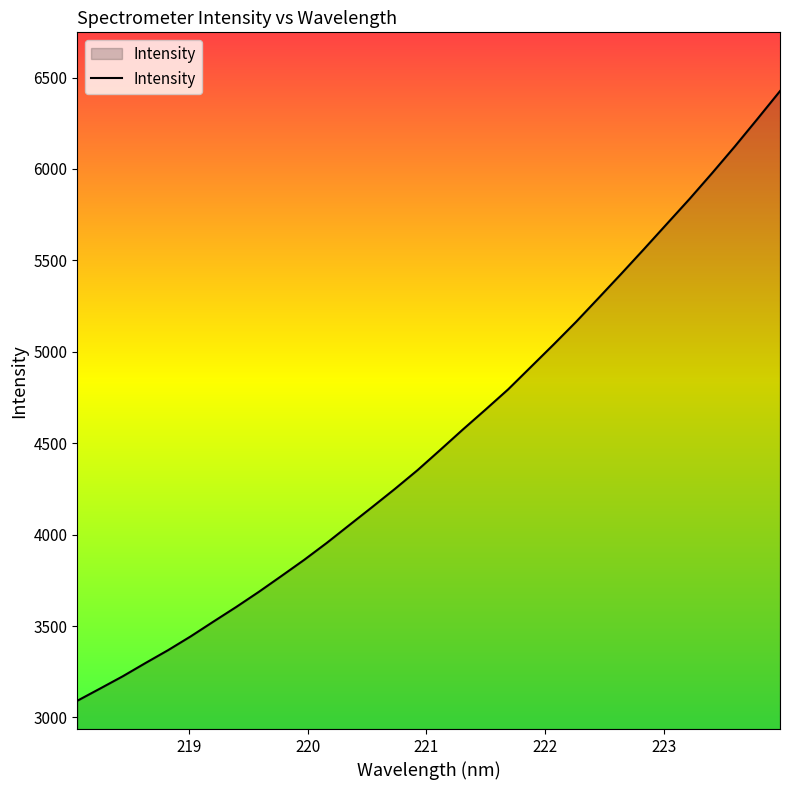

True or false: there are more than 0 points higher than both neighbors.

False